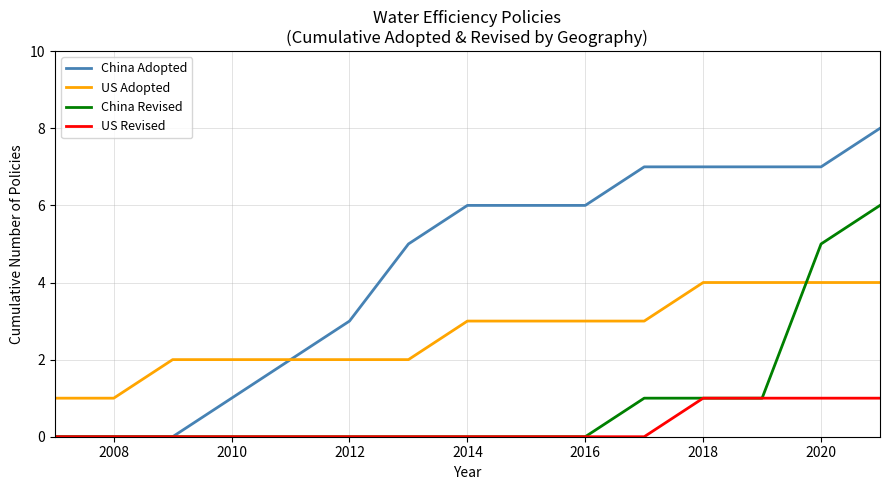

How many distinct data groups are displayed?

4